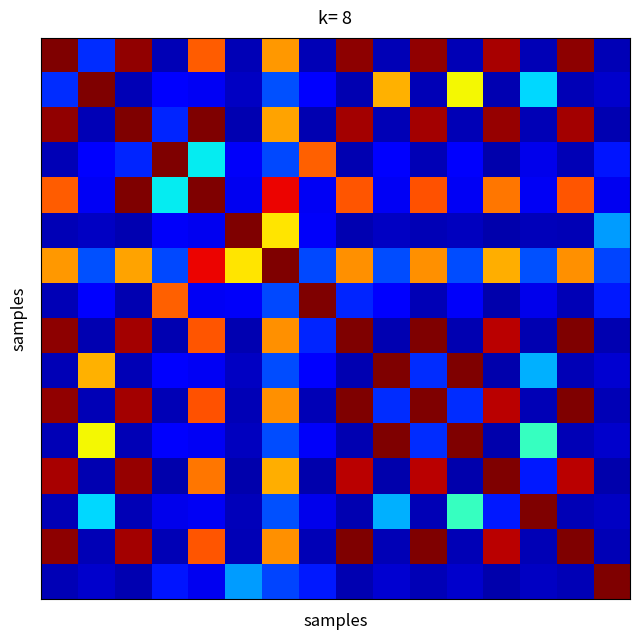

Count the number of data series in this chart.

16